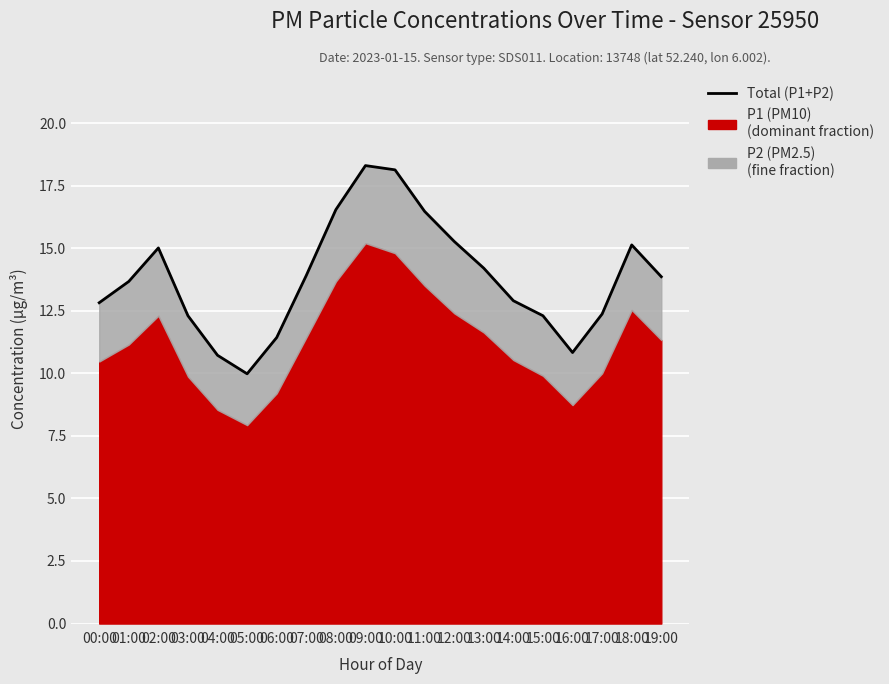

What is the greatest value displayed?

18.3